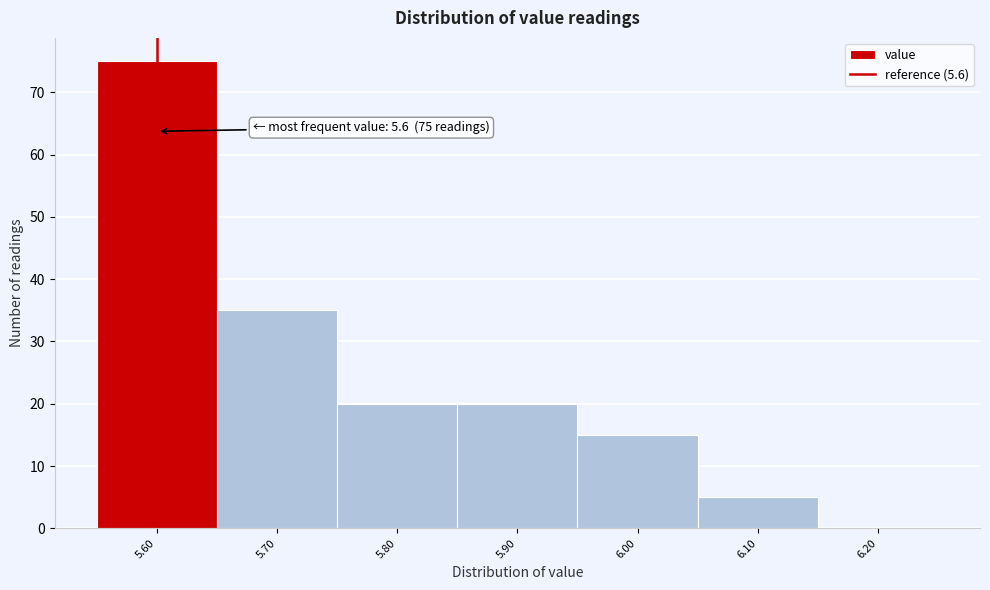

Over which range of the x-axis is the bar tallest?

5.55 to 5.65